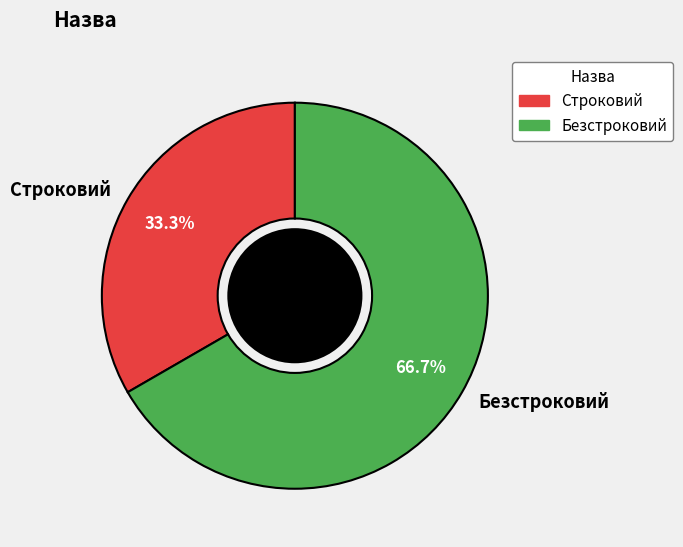

To the nearest percent, what is the difference between the largest and smallest slice percentages?

33%